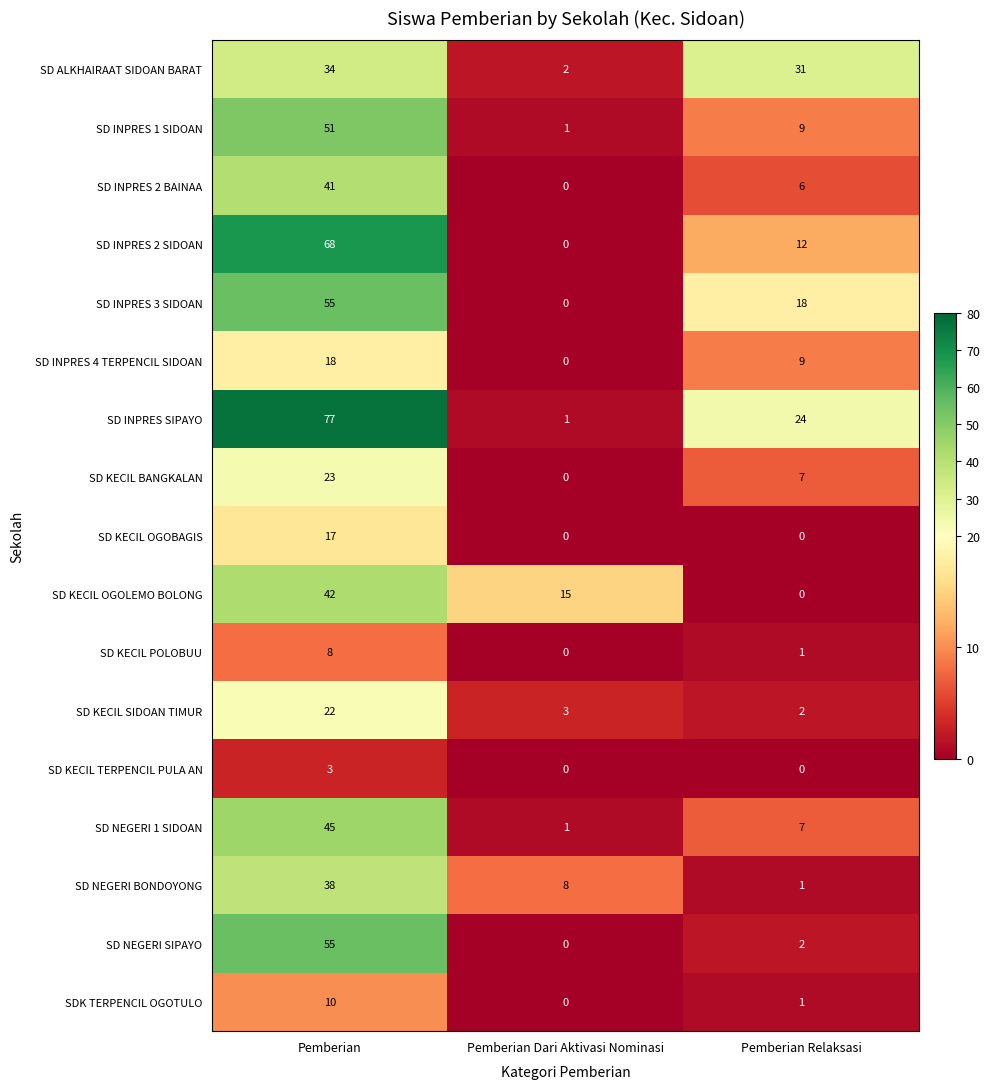

Count the SD KECIL OGOLEMO BOLONG values in the range 0 to 42.

3